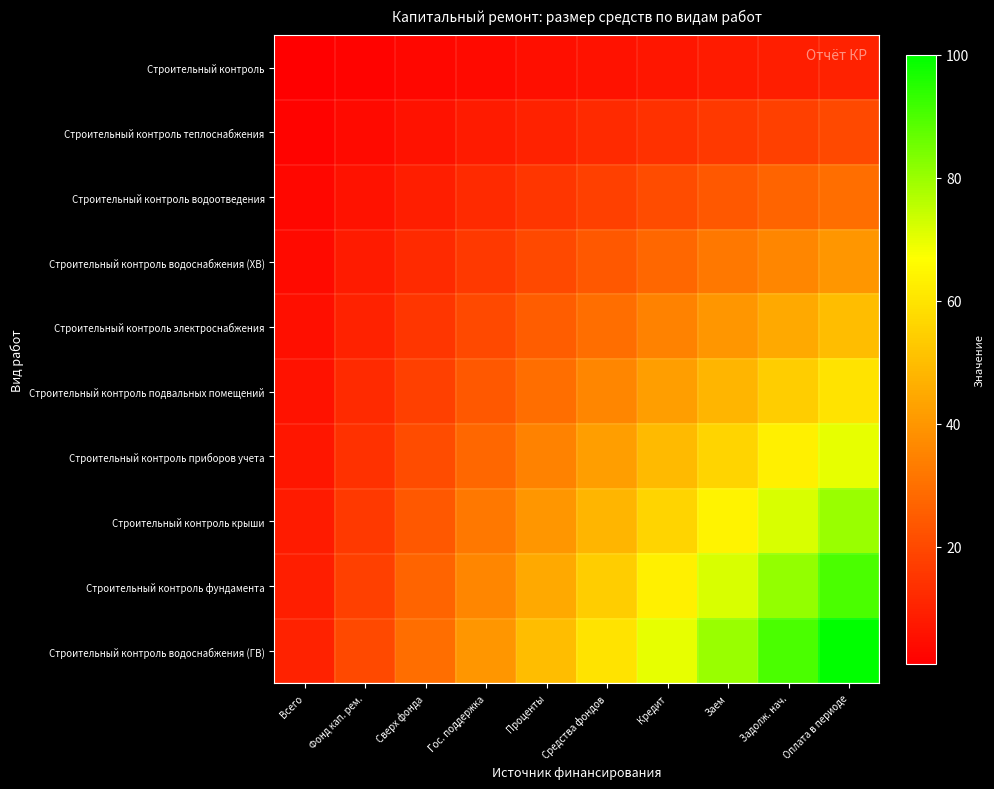

Which series has the largest total across all categories?

Строительный контроль водоснабжения (ГВ)